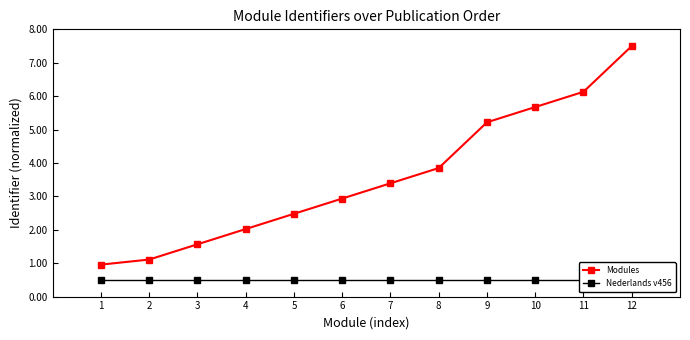

How many data points in Modules are above 3?

6